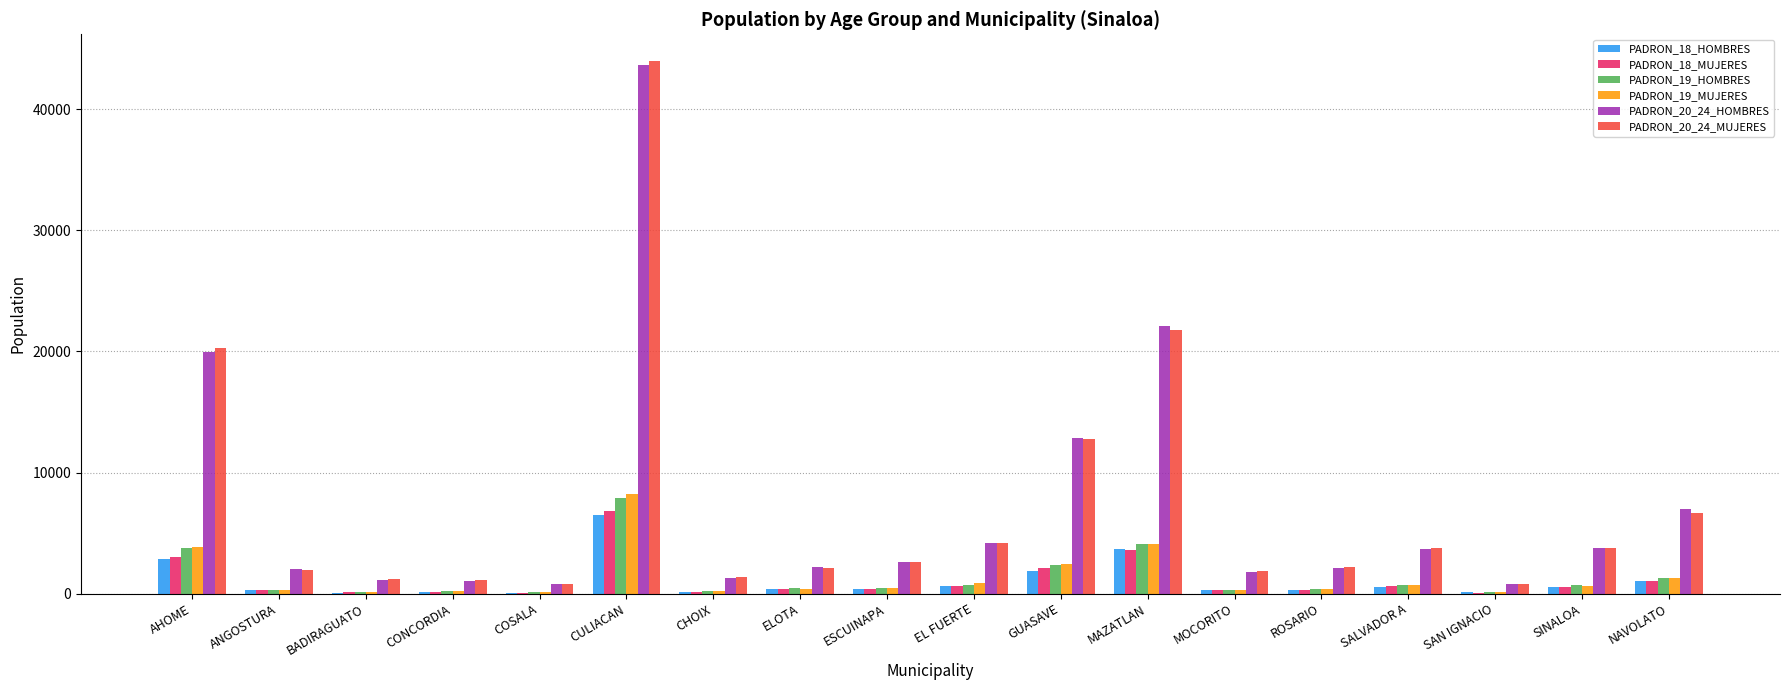

Is the value of PADRON_18_HOMBRES at ESCUINAPA greater than the value of PADRON_20_24_HOMBRES at NAVOLATO?

No